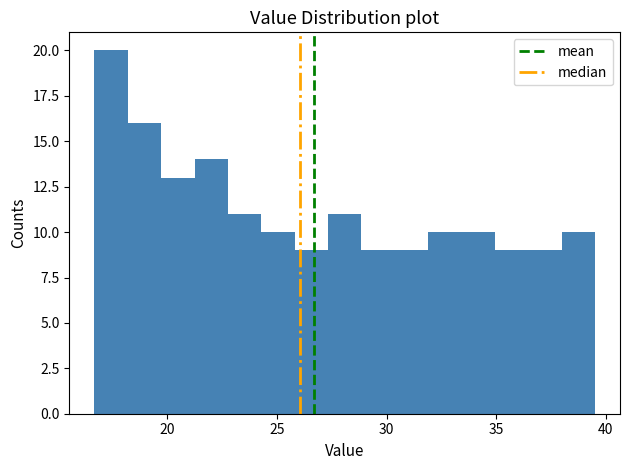

Around what value on the x-axis is the tallest bar? Give the approximate position of its centre, as read against the axis.

17.5